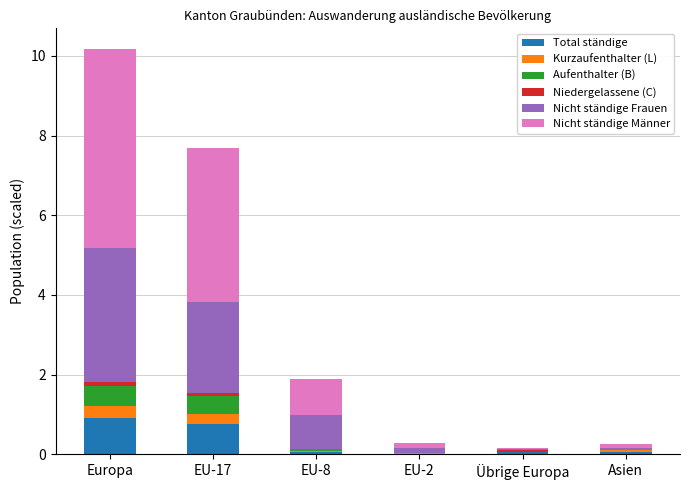

At which category is the sum across all series the highest?

Europa